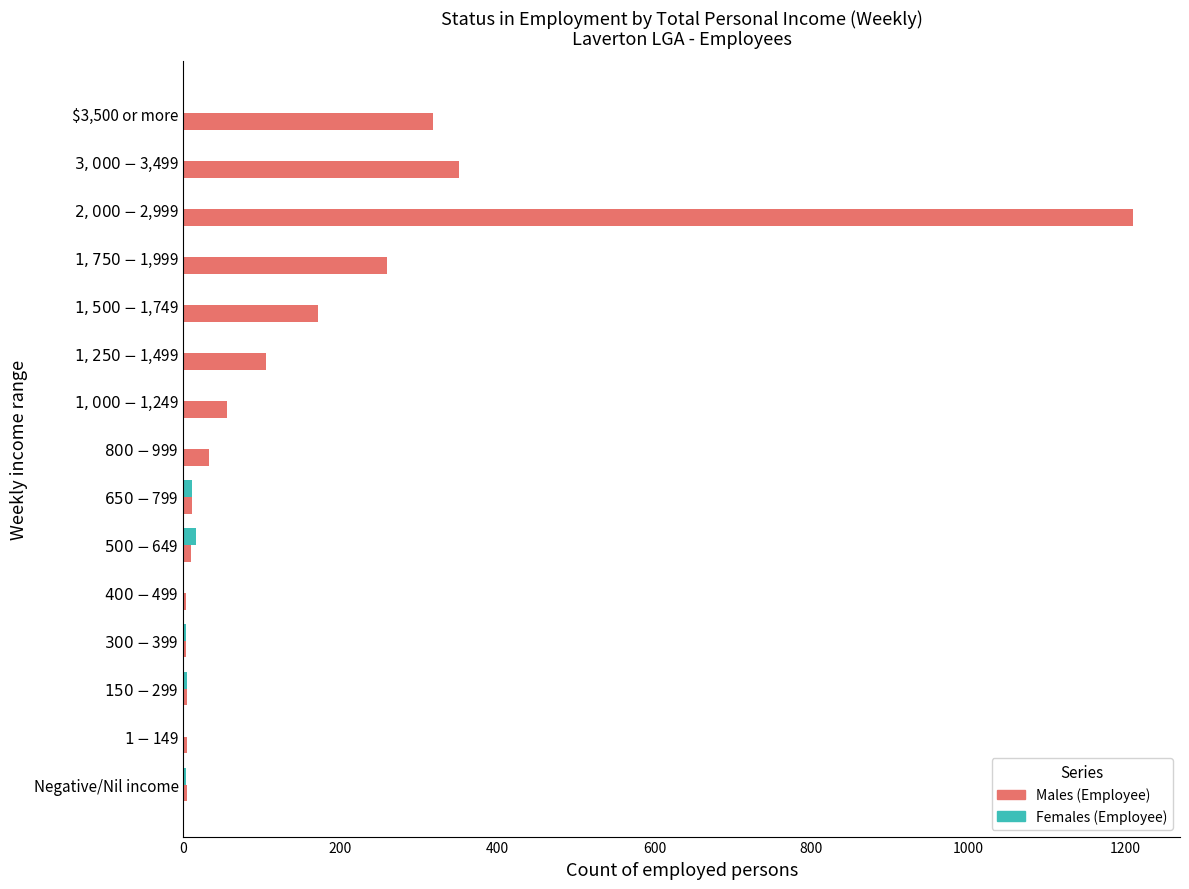

Which series has the largest total across all categories?

Males (Employee)